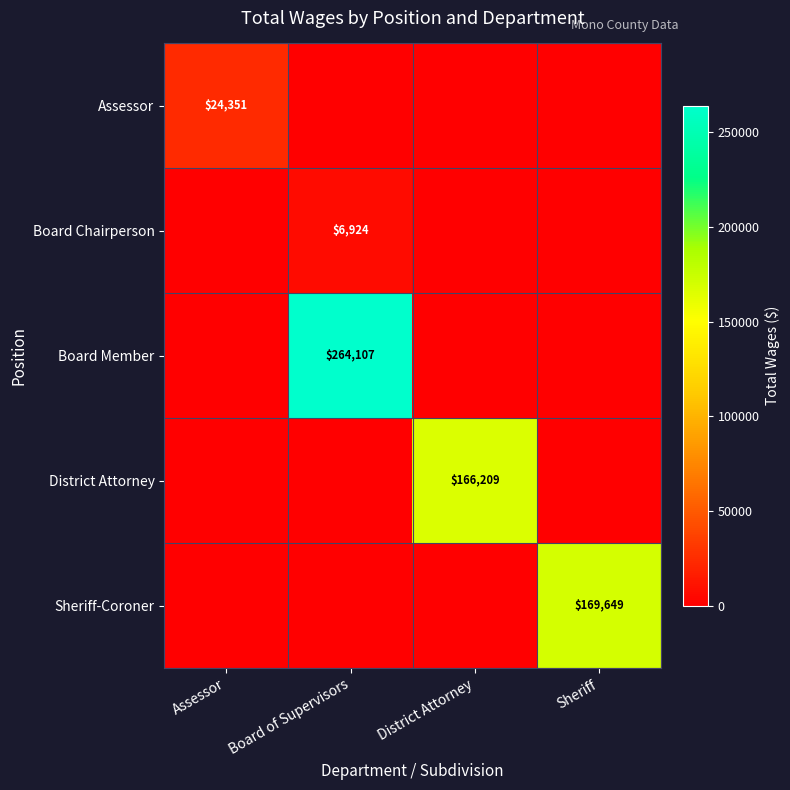

The Assessor series shows 24351 at Assessor. True or false?

True